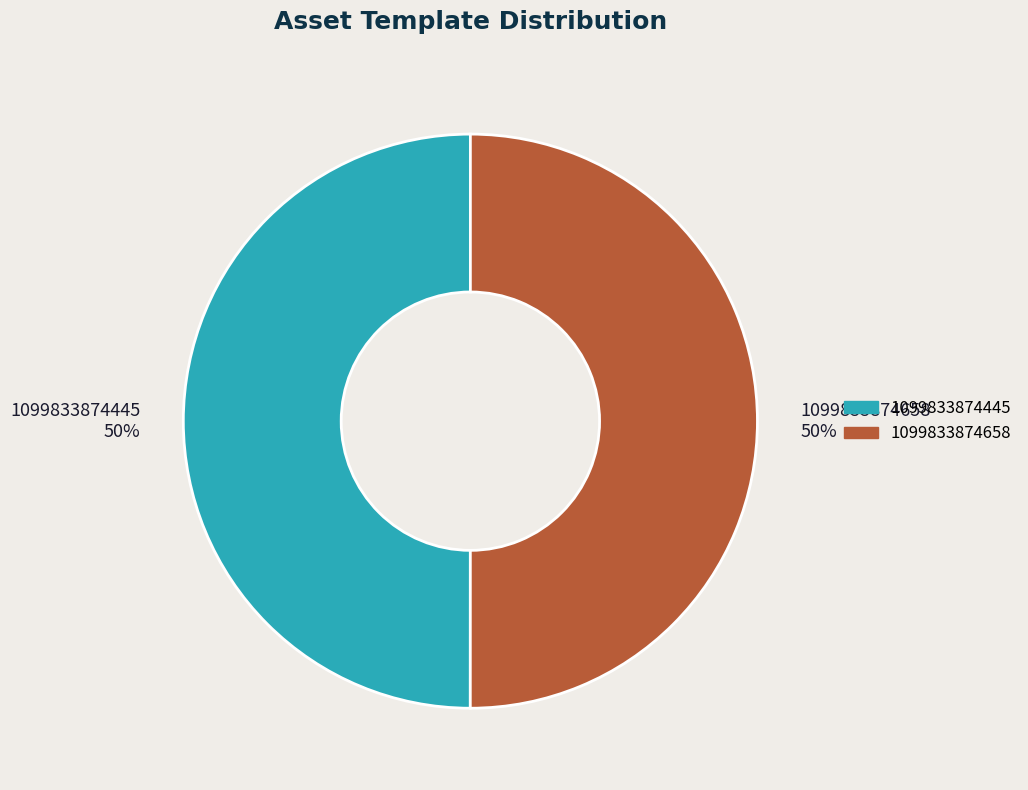

Combined, do 1099833874658 and 1099833874445 account for over 50%?

Yes